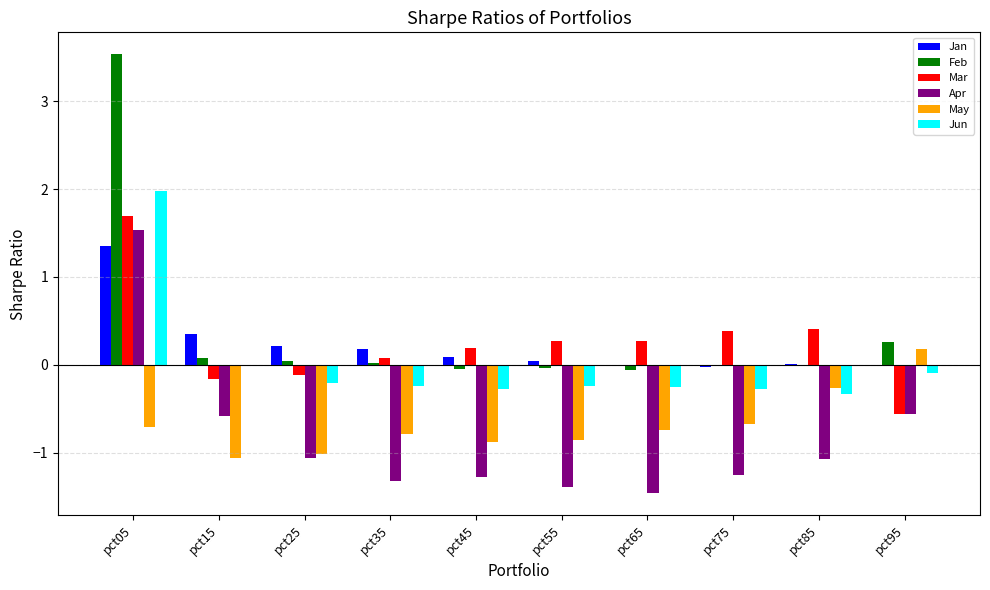

What value does the May series have at pct15?

-1.1